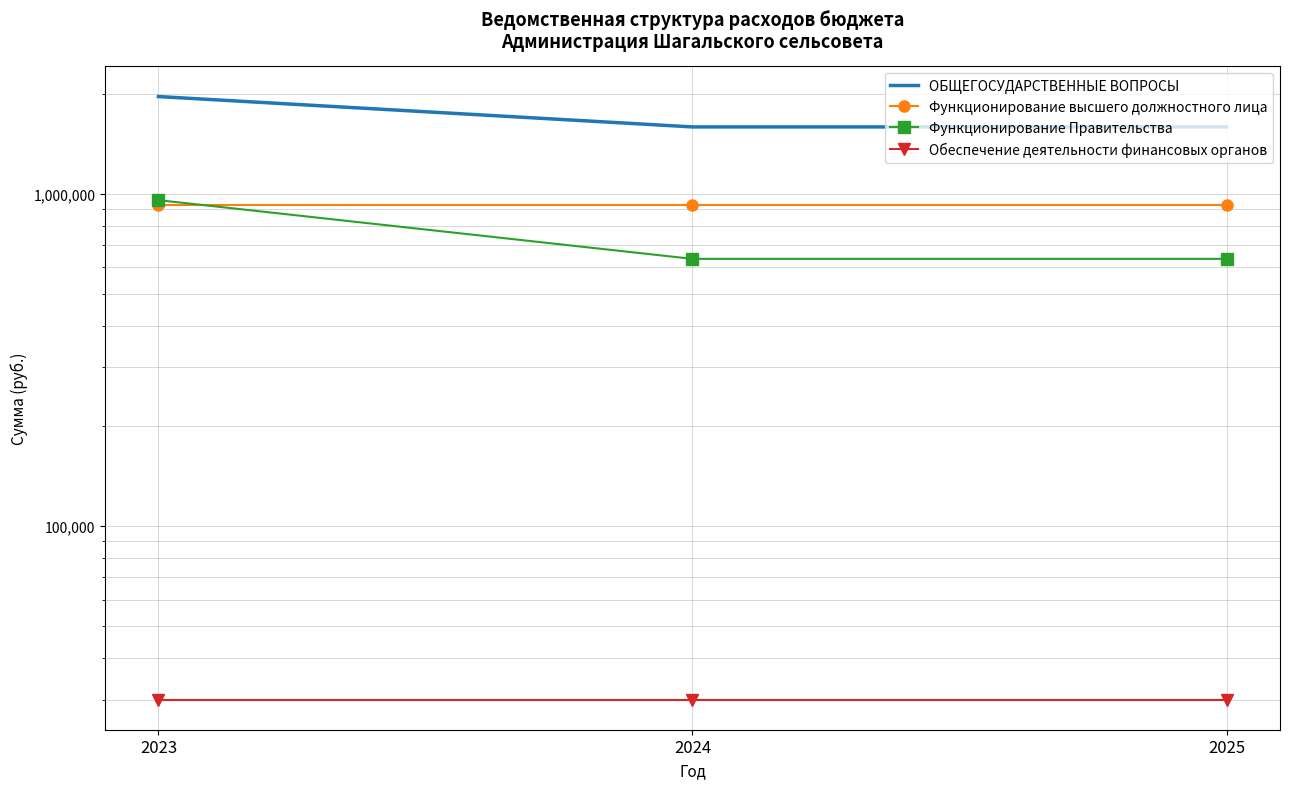

What is the sum of the ОБЩЕГОСУДАРСТВЕННЫЕ ВОПРОСЫ values at 2025 and 2024?

3178500.0